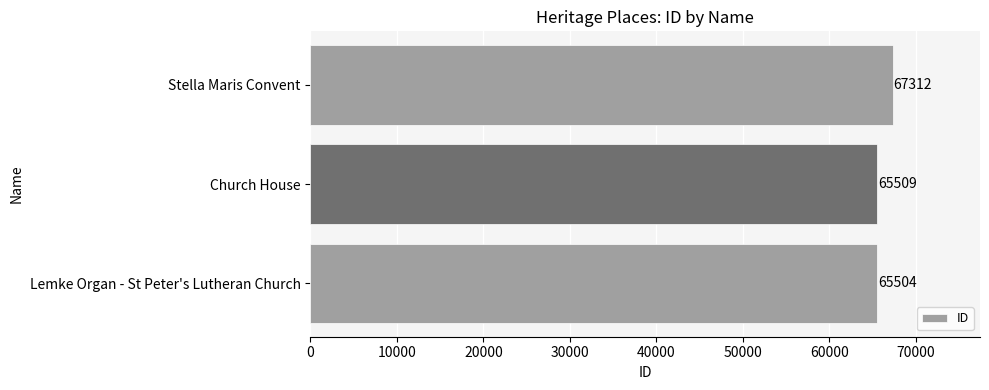

What is the smallest value displayed?

65504